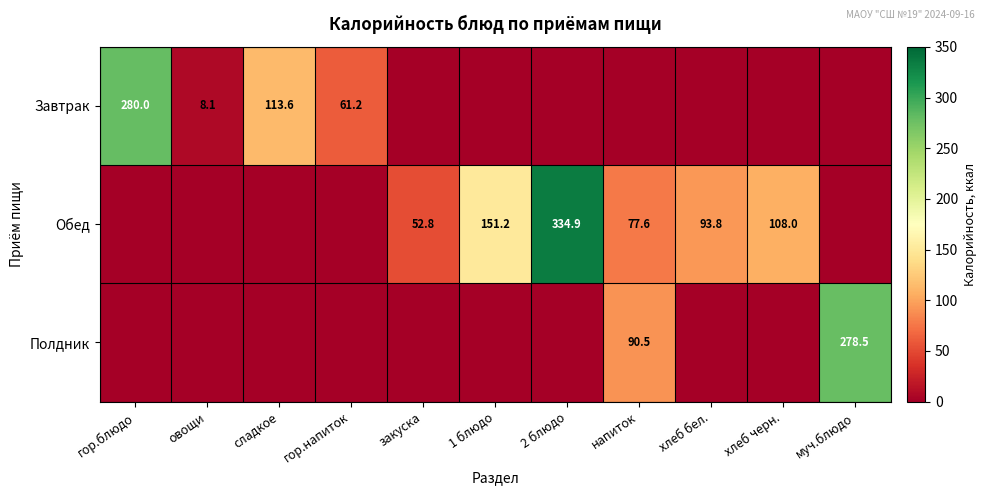

True or false: Завтрак has a value of 113.6 at сладкое.

True